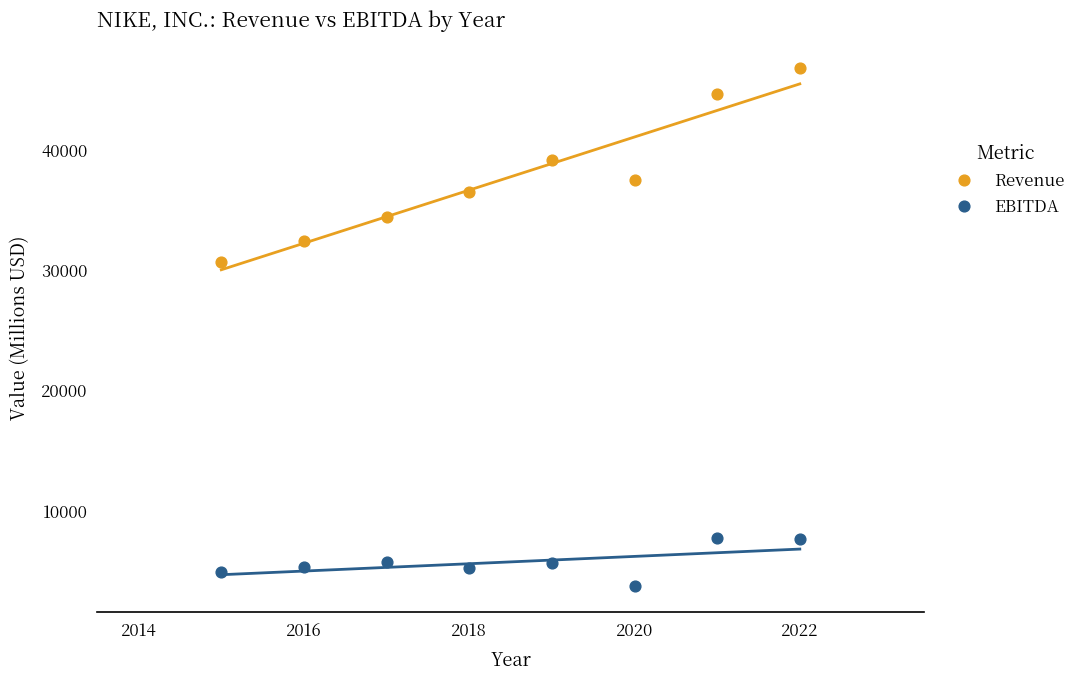

What are all the series names shown in the legend?

Revenue, EBITDA